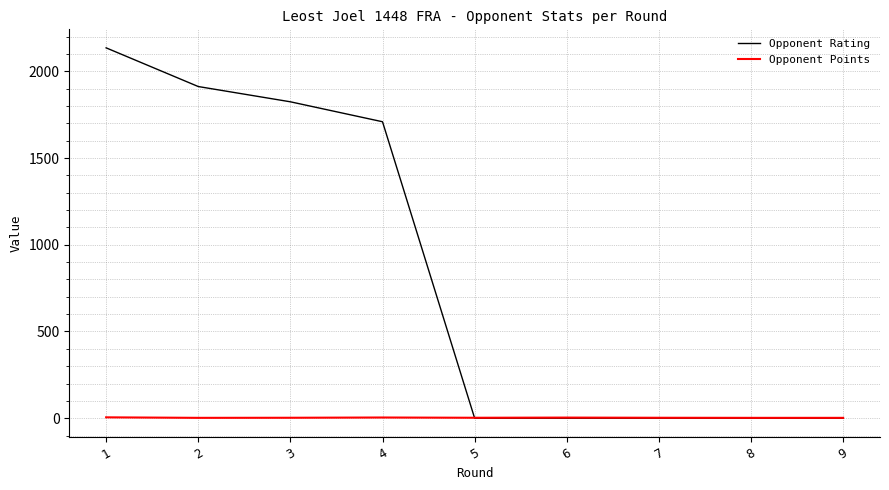

The value of Opponent Rating at 9 is -972.2. True or false?

False